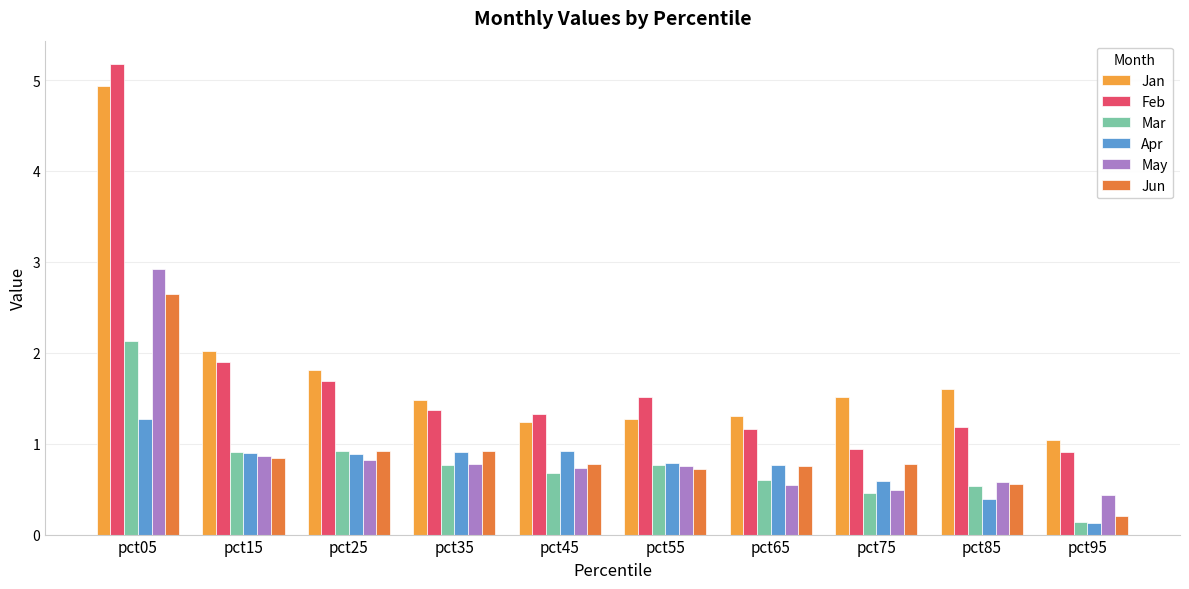

Rank the series by their maximum value, from highest to lowest.

Feb, Jan, May, Jun, Mar, Apr